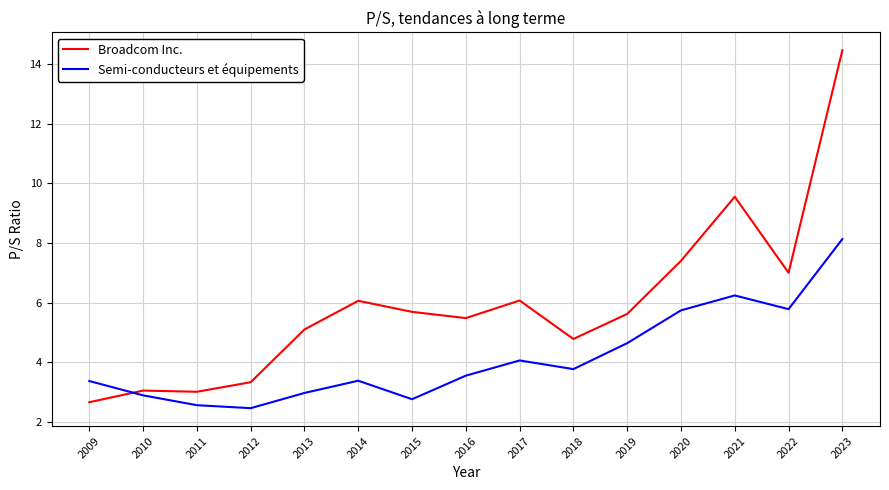

Which series has the largest total across all categories?

Broadcom Inc.